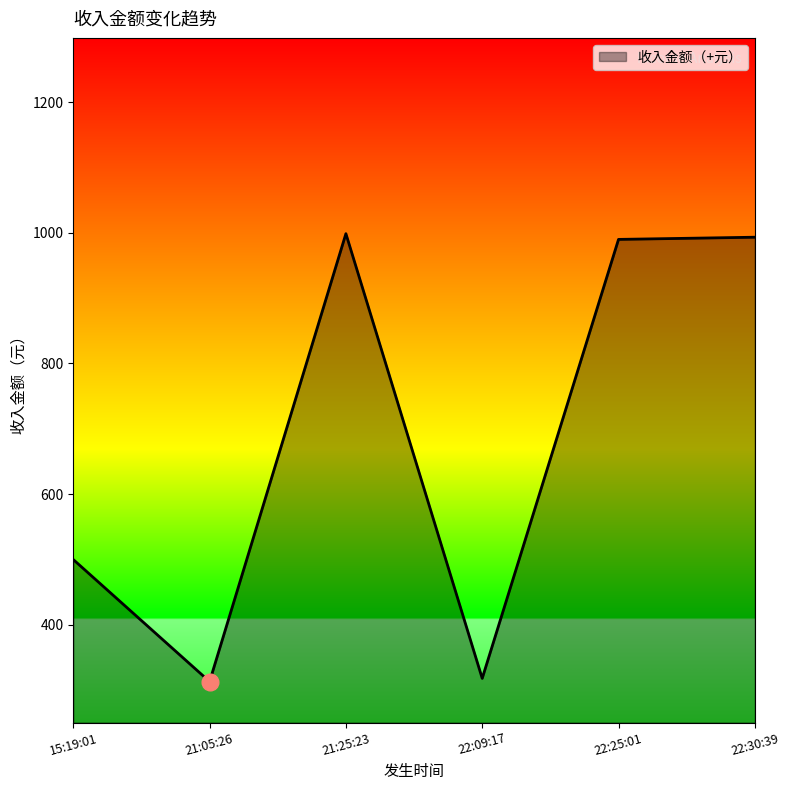

True or false: the data has more than 2 interior local peaks.

False